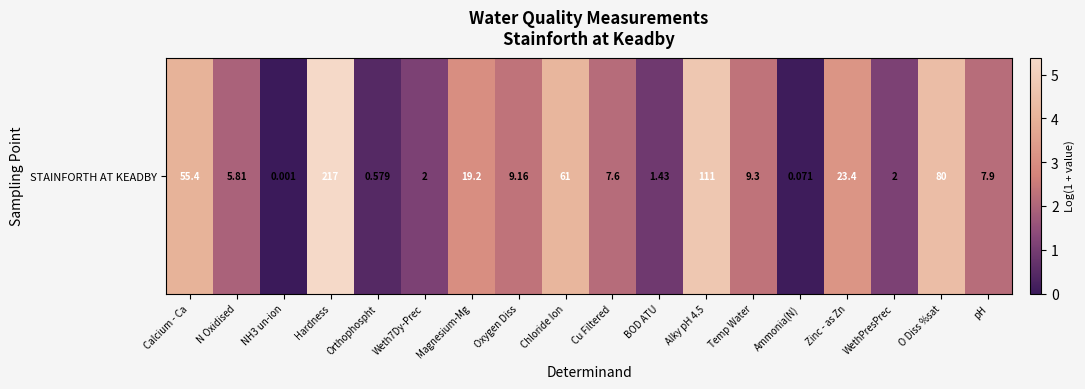

At which label is the value closest to 2?

N Oxidised